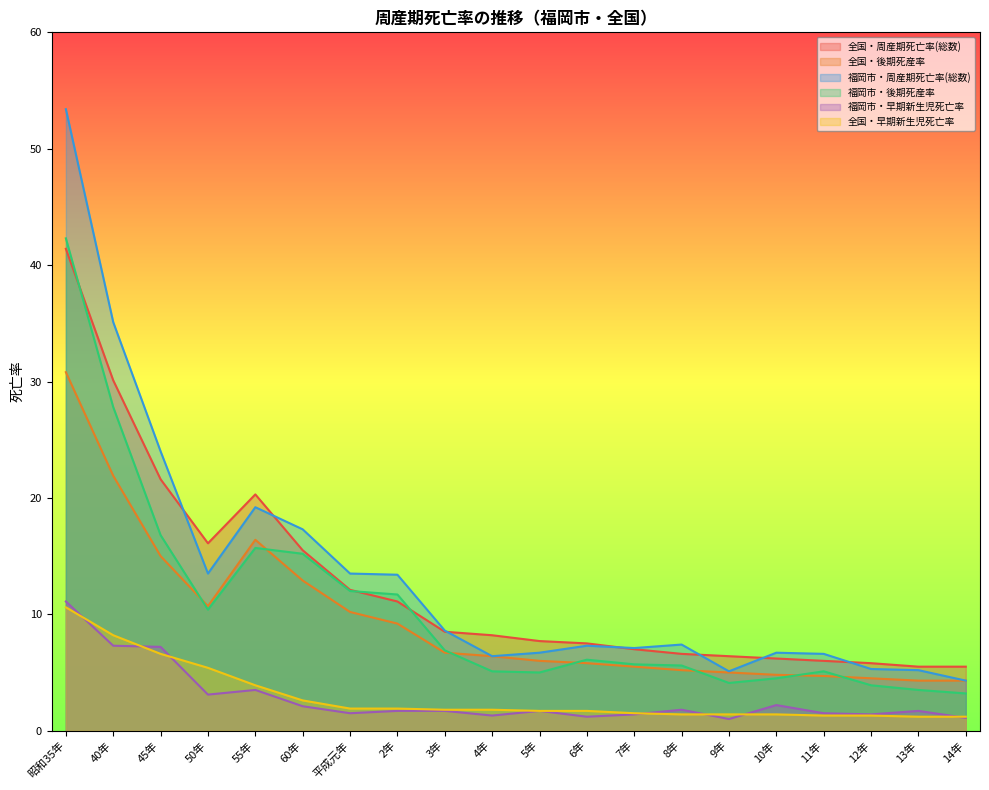

True or false: 福岡市・周産期死亡率(総数) and 全国・後期死産率 cross at least once.

False